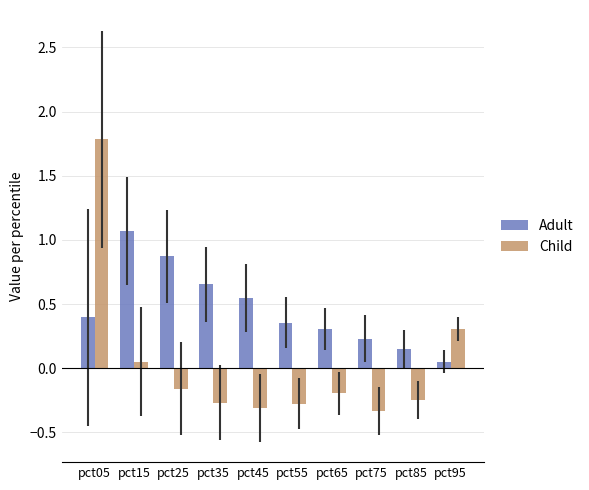

The Child series shows 0.3 at pct95. True or false?

True